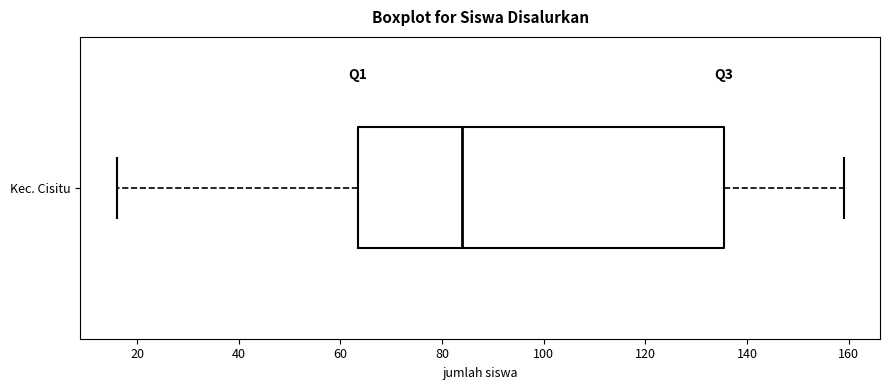

Transcribe this box plot: give where the median line is, the range the box spans, and where the two whiskers end, as read against the x-axis. The values are not printed on the chart, so give them approximately, as read against the axis.

median 84, box 64 to 136, whiskers 16 to 160